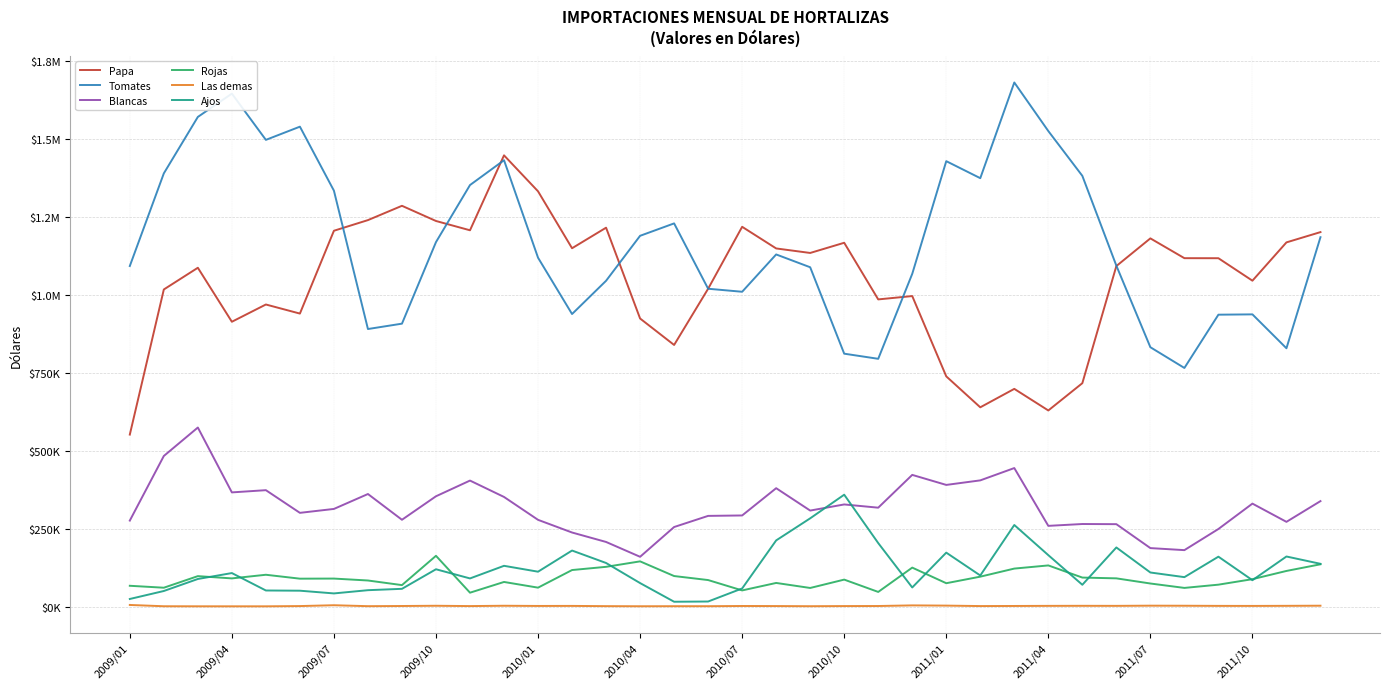

What are all the series names shown in the legend?

Papa, Tomates, Blancas, Rojas, Las demas, Ajos